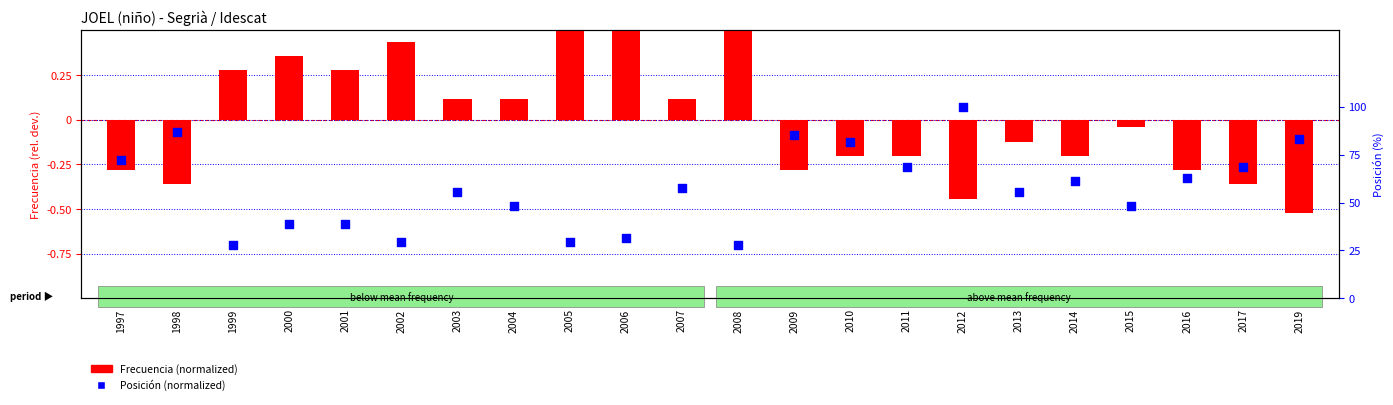

Which series has the largest total across all categories?

Posición (normalized)